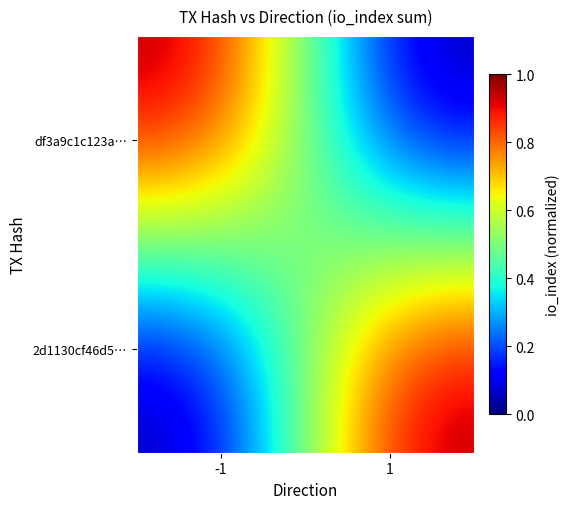

Reading left to right, transcribe all the data shown in this chart.

df3a9c1c123a…: -1=1	1=0
2d1130cf46d5…: -1=0	1=1